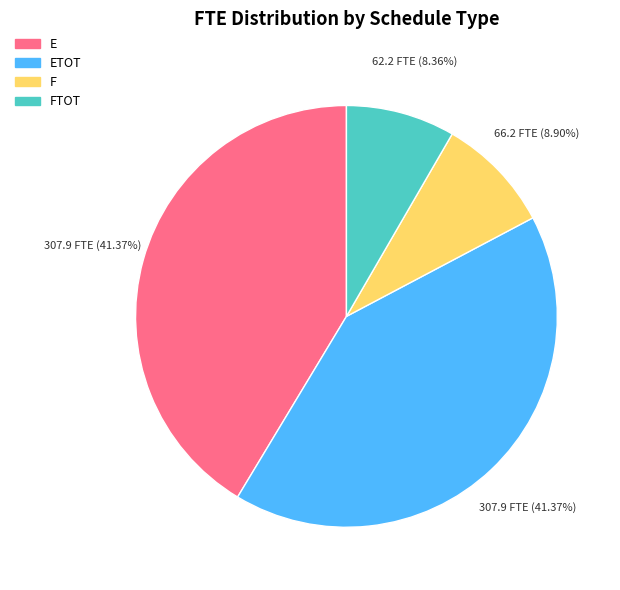

Does any single category account for the majority?

No